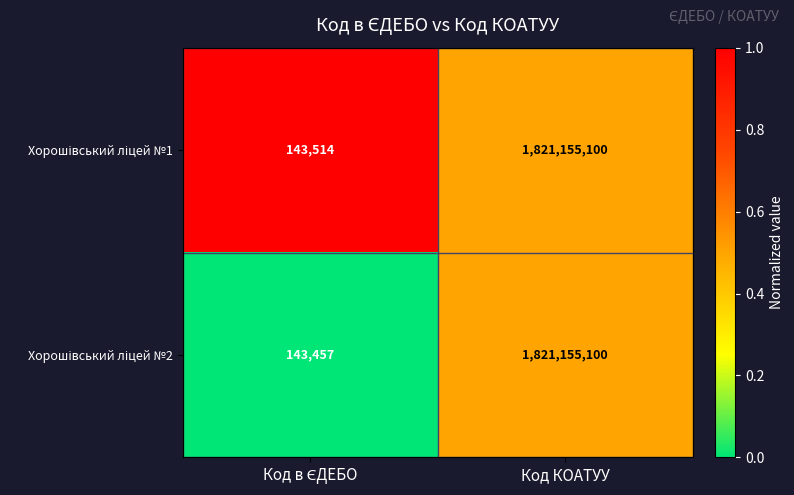

What is the maximum value shown in the chart?

1821155100